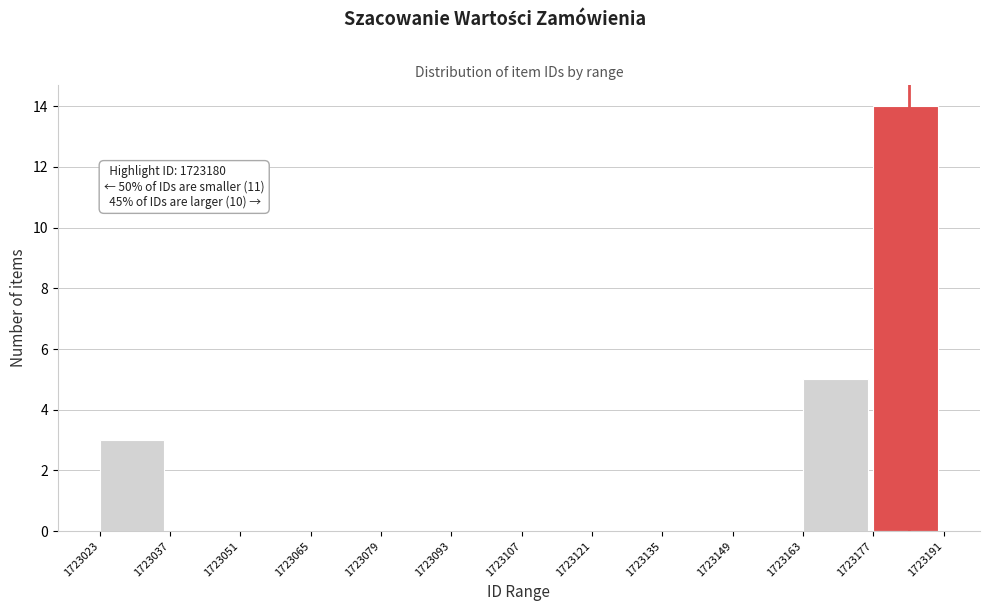

Which range on the x-axis has the tallest bar?

1723177 to 1723191